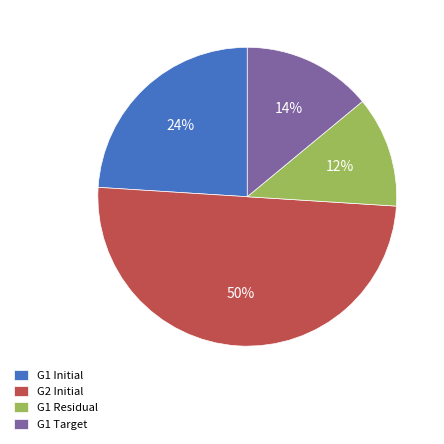

Rank the categories by value from lowest to highest.

G1 Residual, G1 Target, G1 Initial, G2 Initial